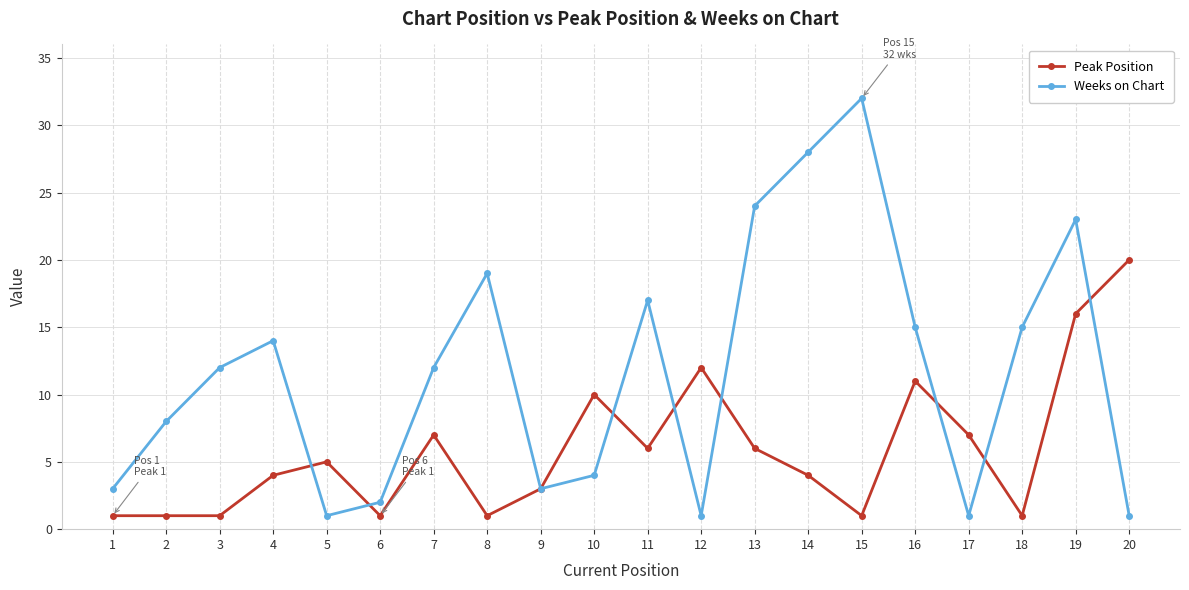

Rank the series by their maximum value, from lowest to highest.

Peak Position, Weeks on Chart